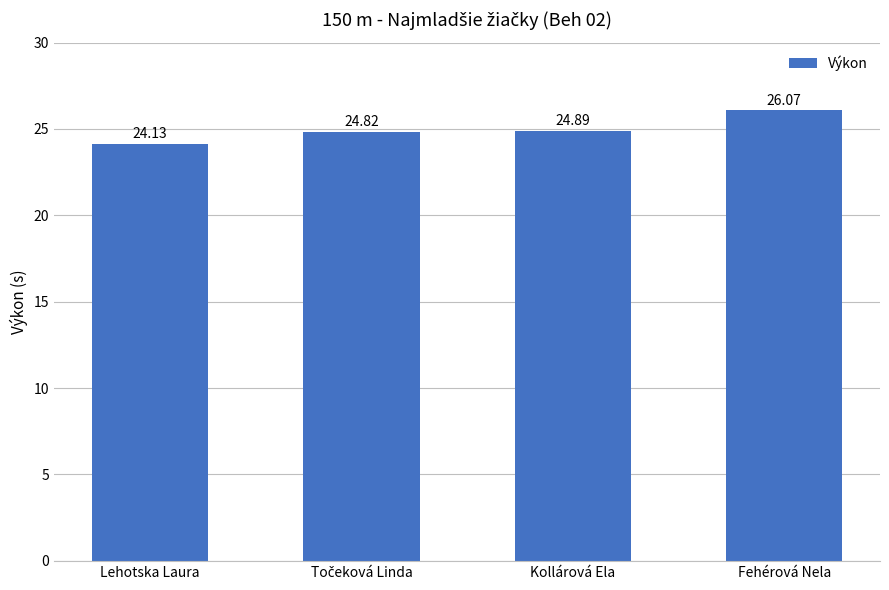

The chart shows a value of 40.8 at Kollárová Ela. True or false?

False